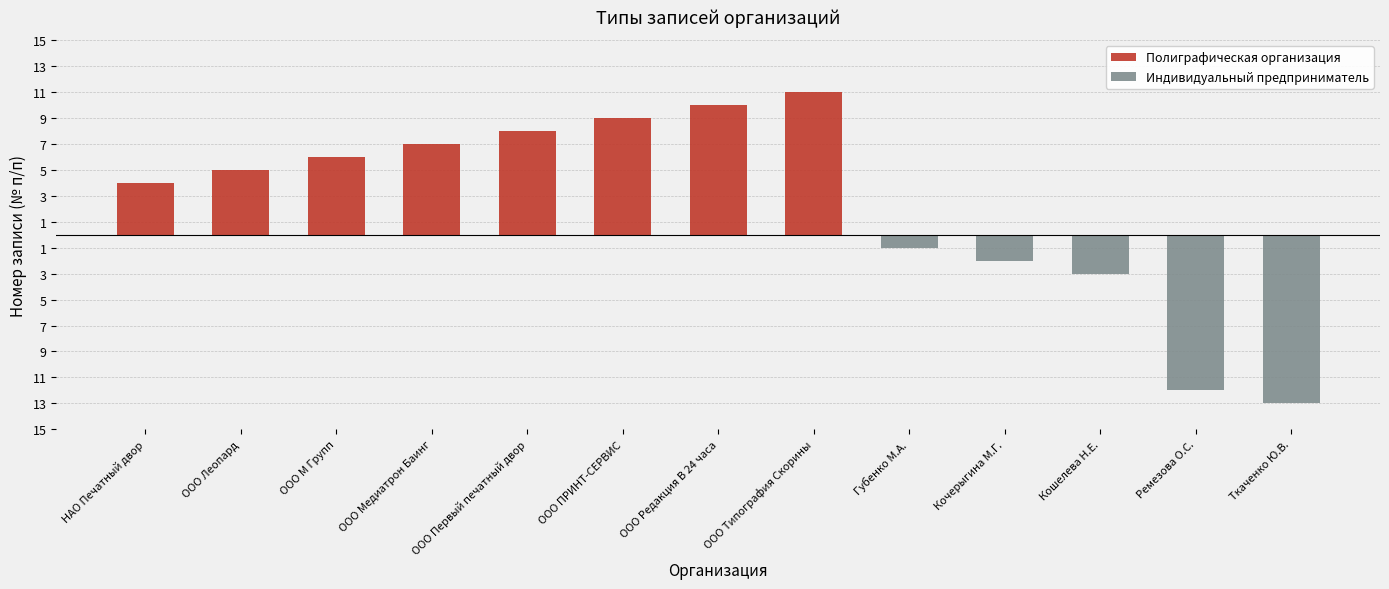

Which series has the largest range (max minus min)?

Индивидуальный предприниматель